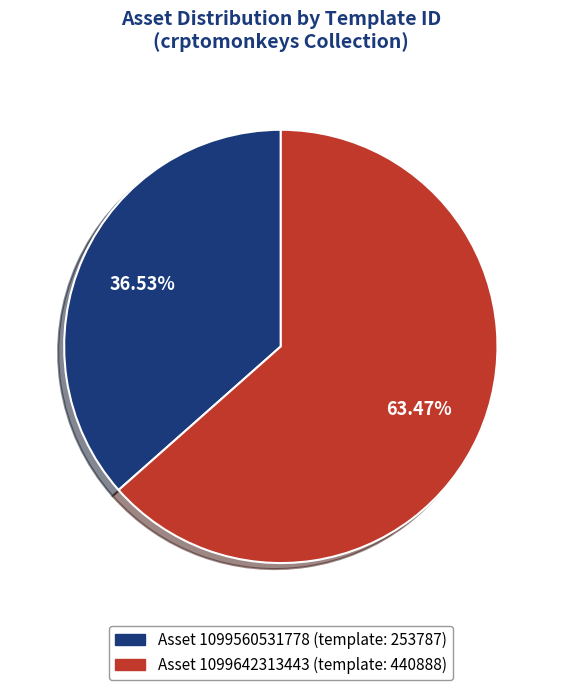

Is there a majority slice in this chart?

Yes